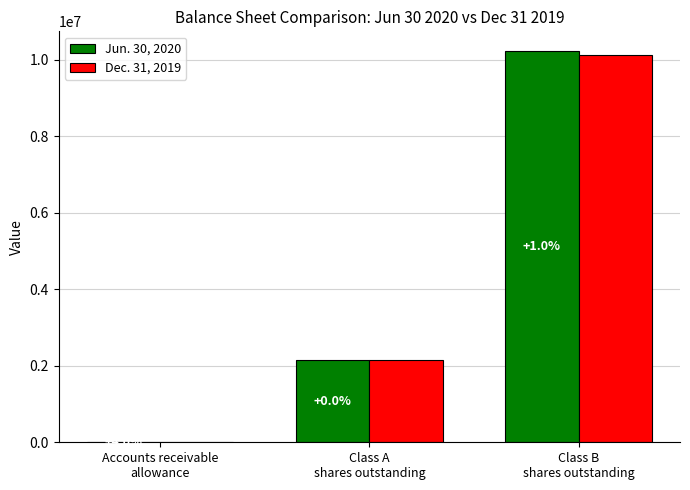

What is the sum of all Dec. 31, 2019 values?

12273685